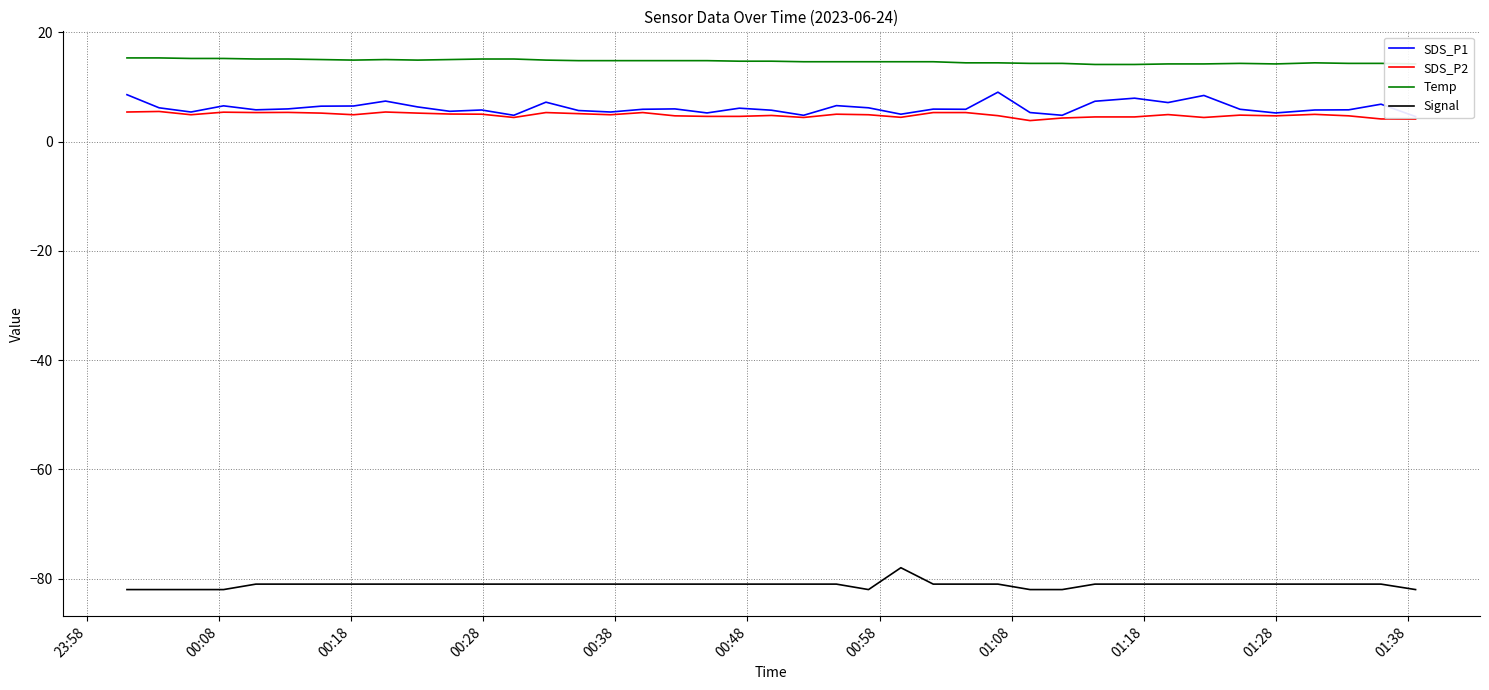

True or false: Temp and SDS_P2 intersect in this chart.

False